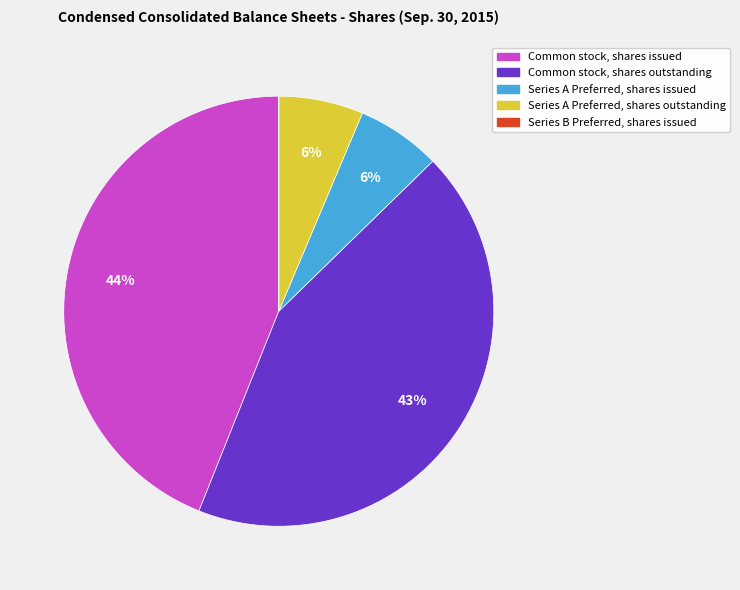

Does any single category account for the majority?

No